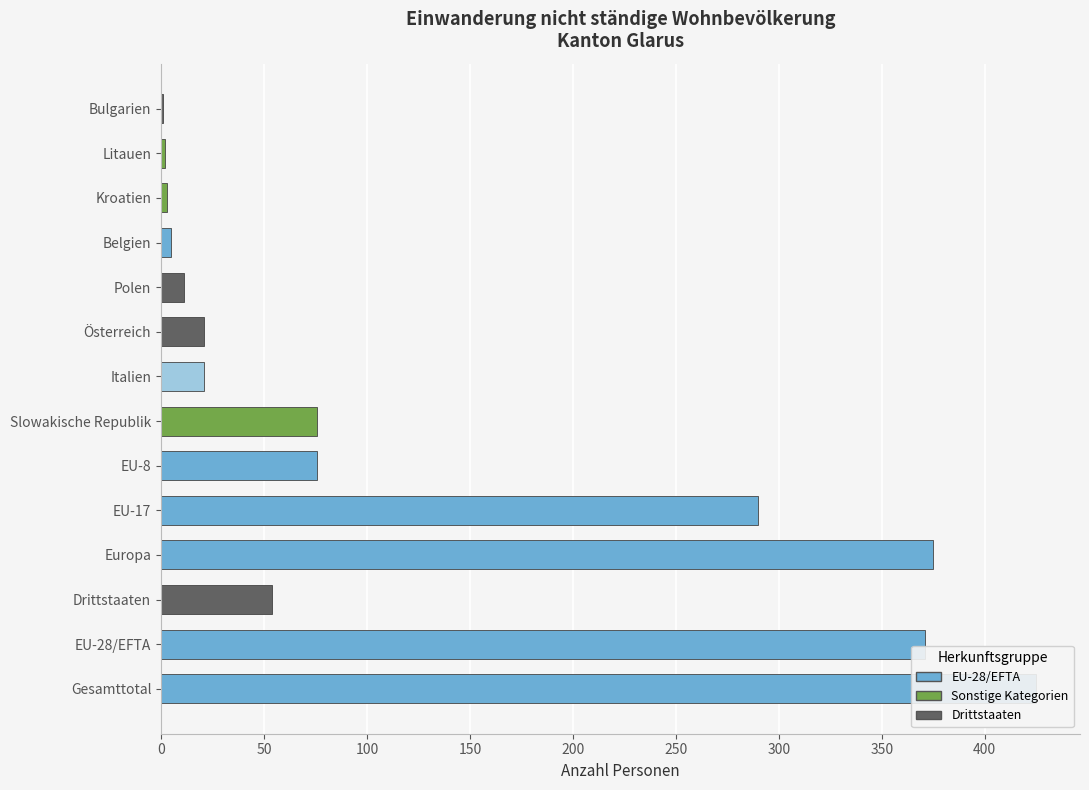

How many series are shown in this chart?

2